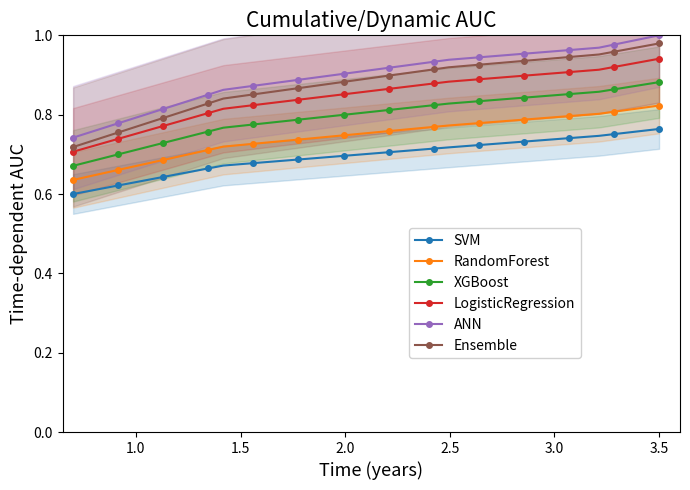

True or false: XGBoost and Ensemble intersect in this chart.

False